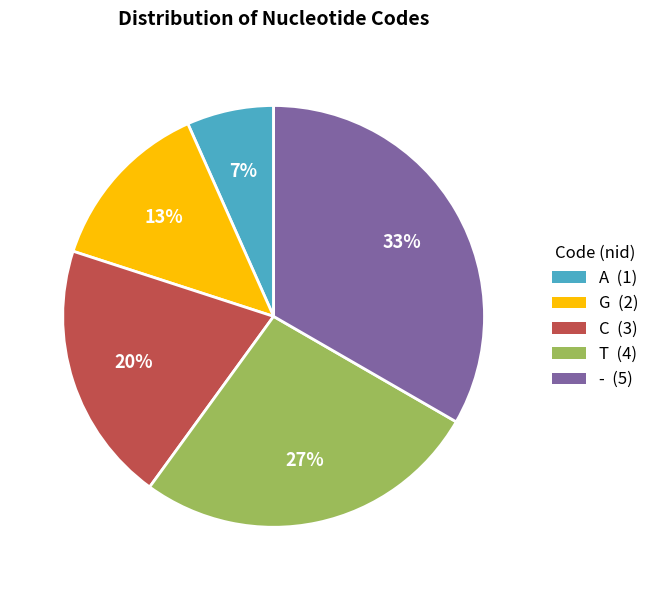

Approximately how many times larger is the value at - (5) compared to G (2)?

2.5